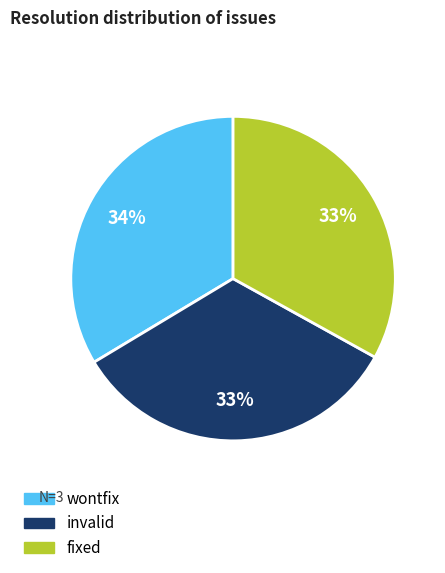

Is it true that invalid is 33% of the pie?

True